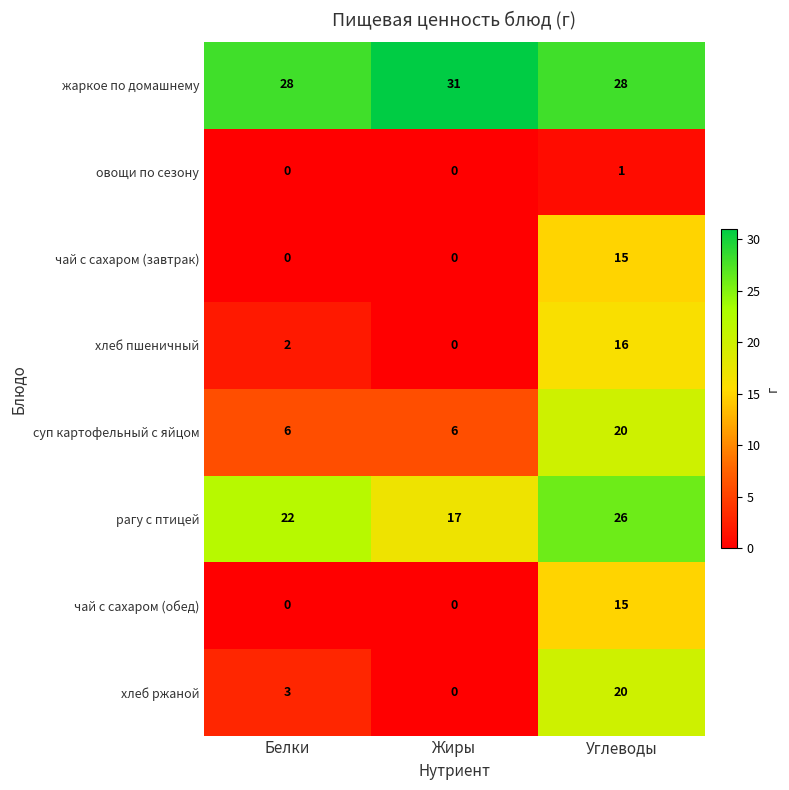

Rank the categories by хлеб ржаной value from lowest to highest.

Жиры, Белки, Углеводы